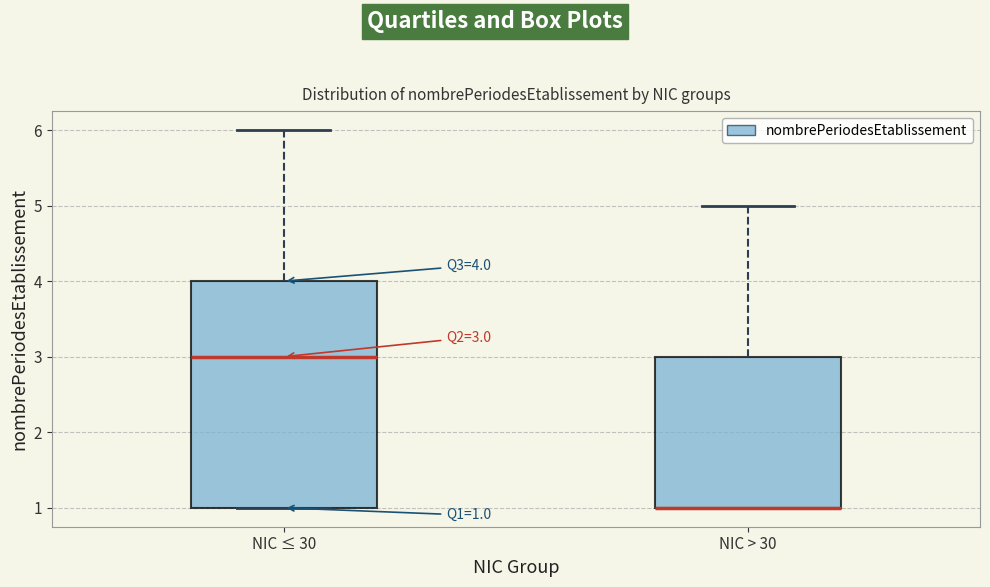

Which box is the tallest, from its lower edge to its upper edge?

NIC ≤ 30